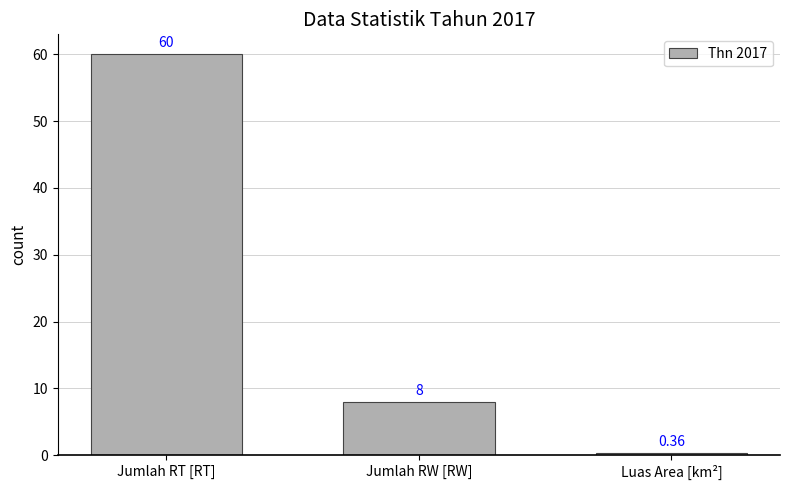

What is the value of the 2nd bar from the left?

8.0